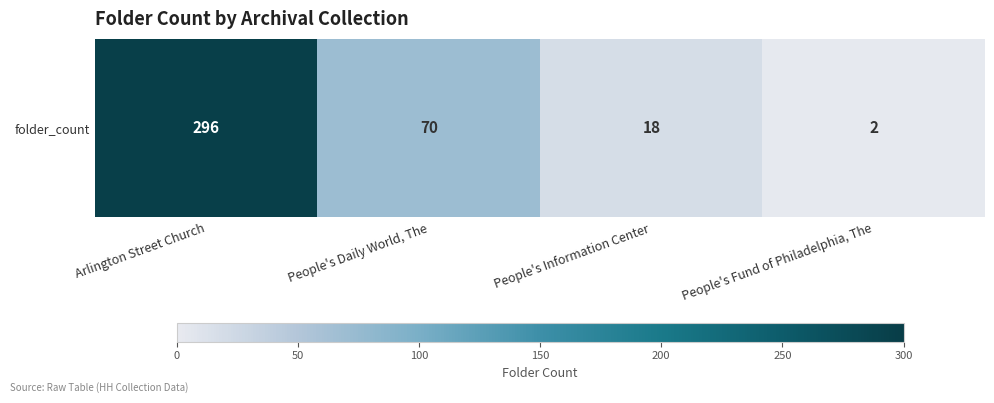

Reading left to right, what are all the values shown in this chart?

Arlington Street Church=296	People's Daily World, The=70	People's Information Center=18	People's Fund of Philadelphia, The=2